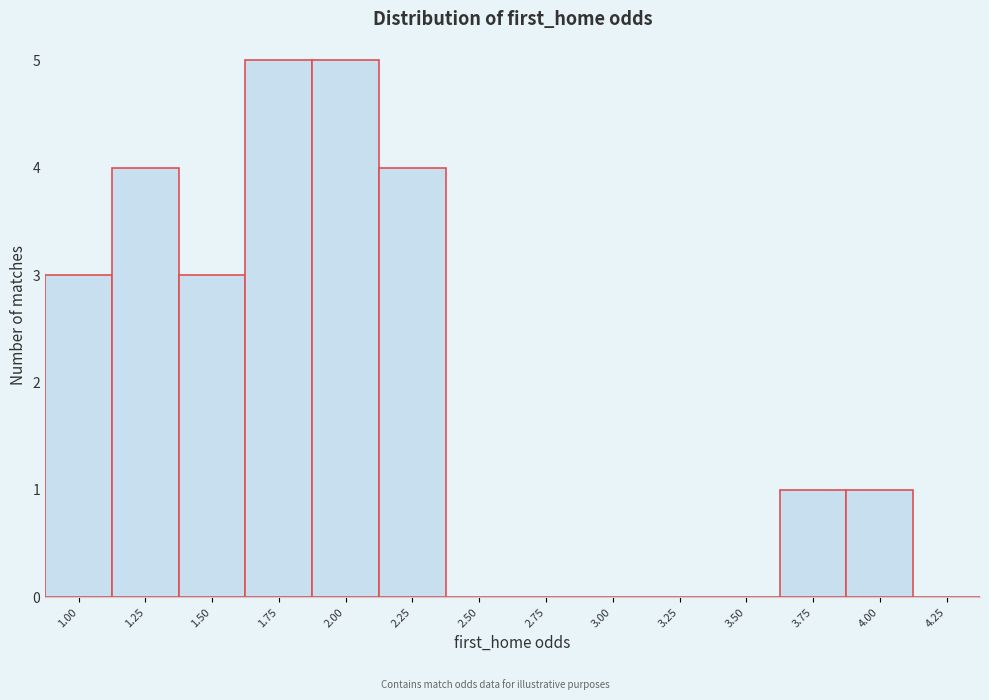

Reading left to right, list all the values displayed in this chart.

1.00=3	1.25=4	1.50=3	1.75=5	2.00=5	2.25=4	2.50=0	2.75=0	3.00=0	3.25=0	3.50=0	3.75=1	4.00=1	4.25=0